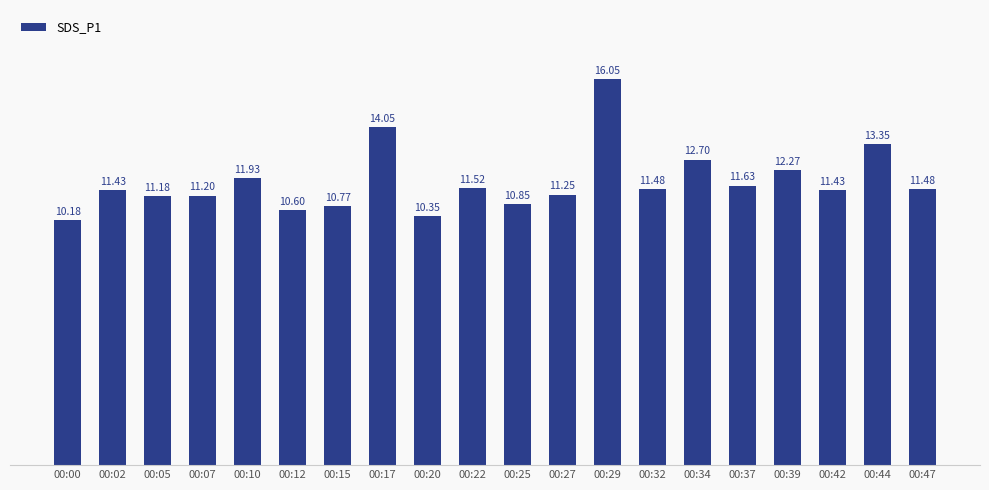

What is the sum of all values?

235.7